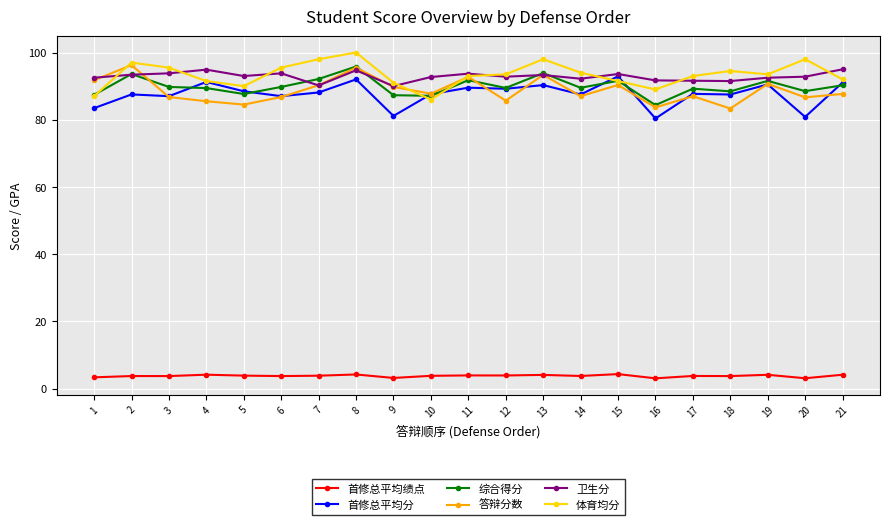

Count the number of data series in this chart.

6